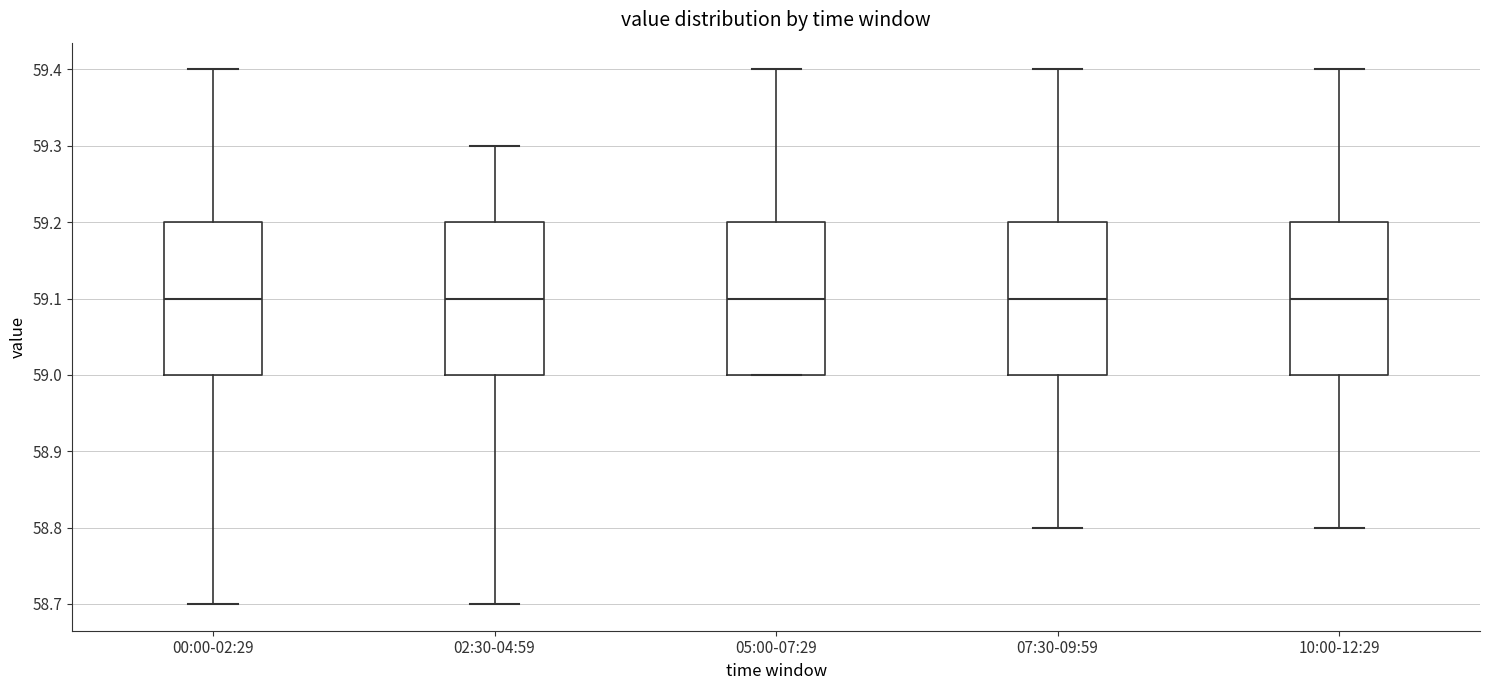

Where is the upper edge of the box for 05:00-07:29 on the y-axis? The values are not printed on the chart, so give them approximately, as read against the axis.

59.2